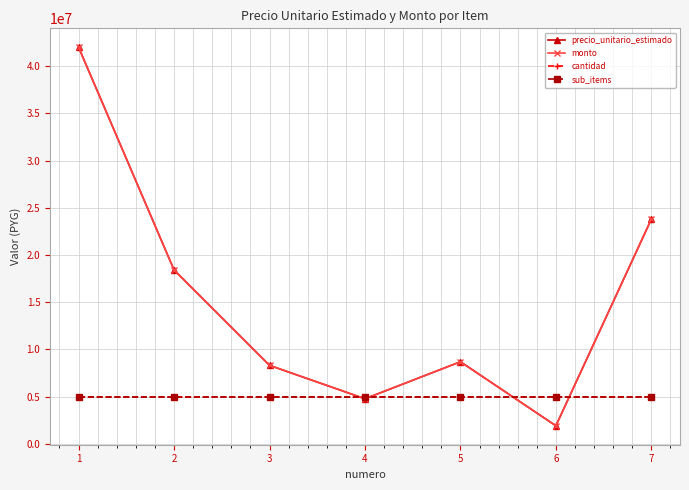

Is it true that monto equals 1920000 at 6?

True